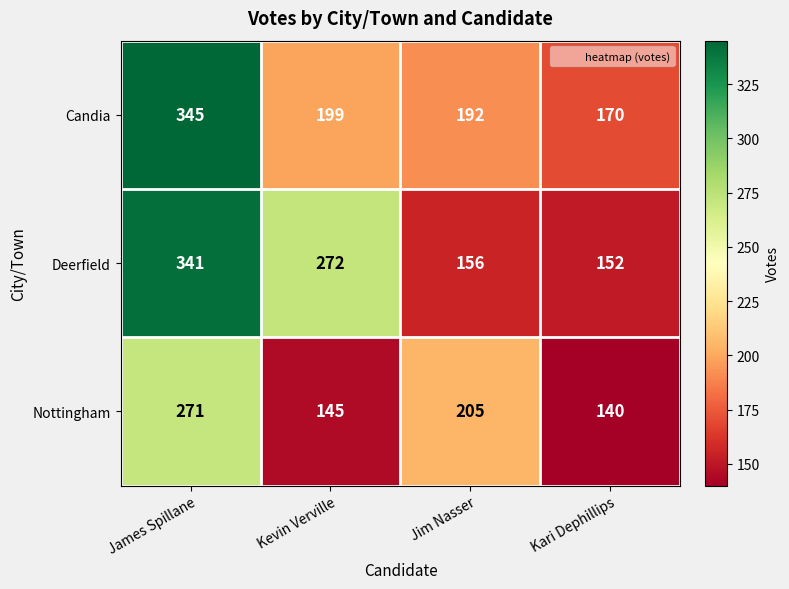

Which series has the largest range (max minus min)?

Deerfield